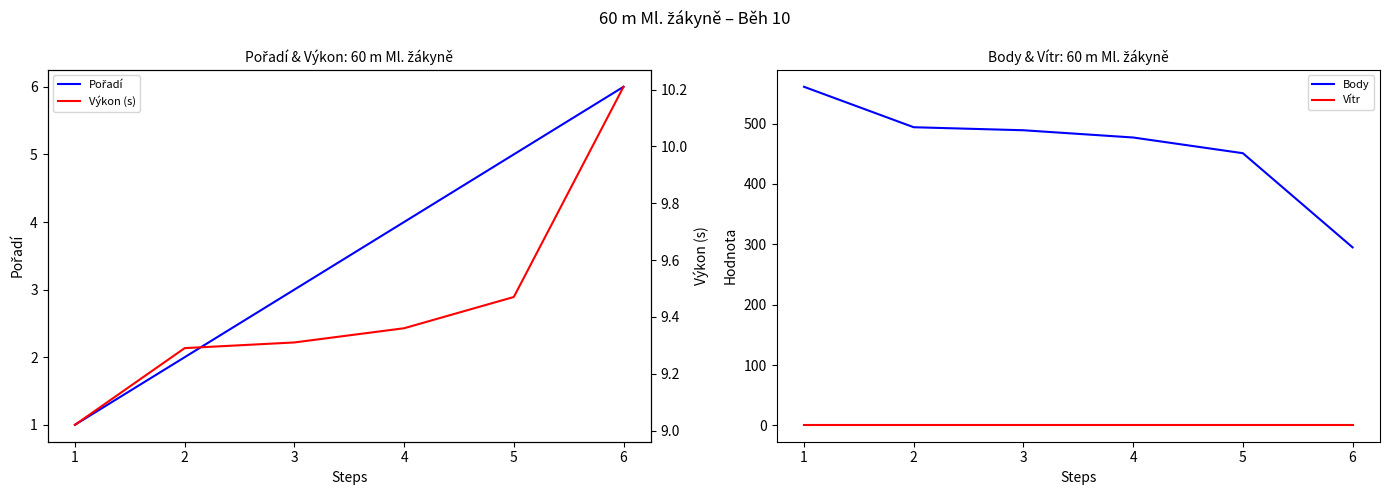

At which category is the sum across all series the highest?

1